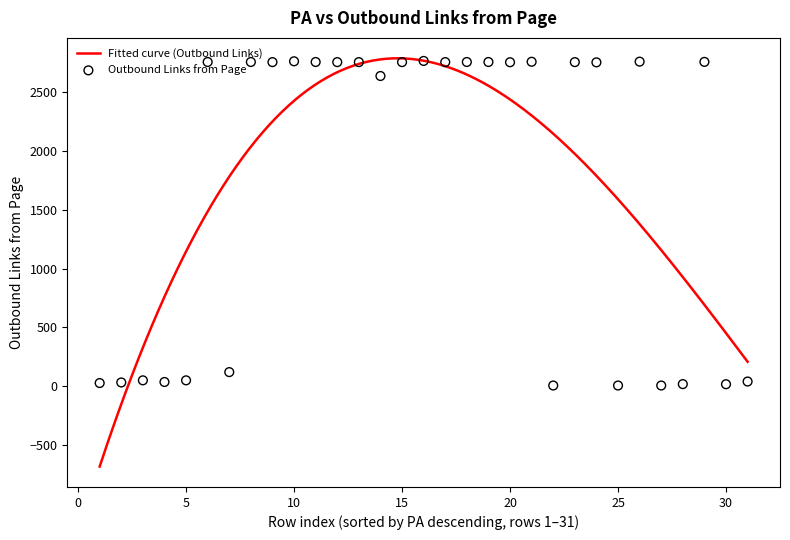

What is the ratio of the value at 21 to the value at 27?

459.7